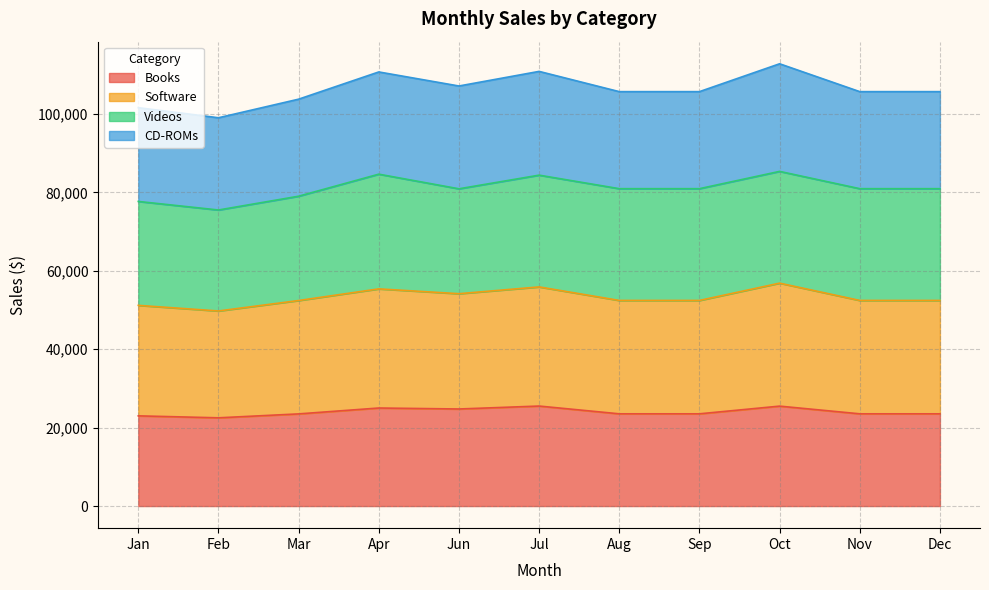

What is the total value across all series at Feb?

99014